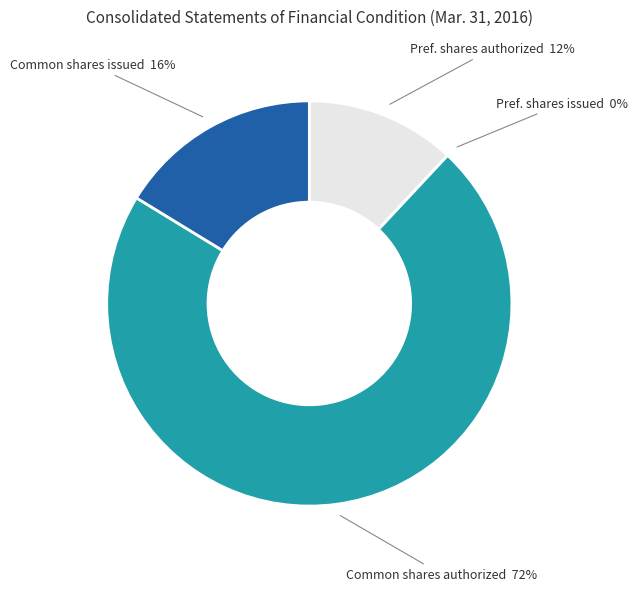

Does any single category account for the majority?

Yes